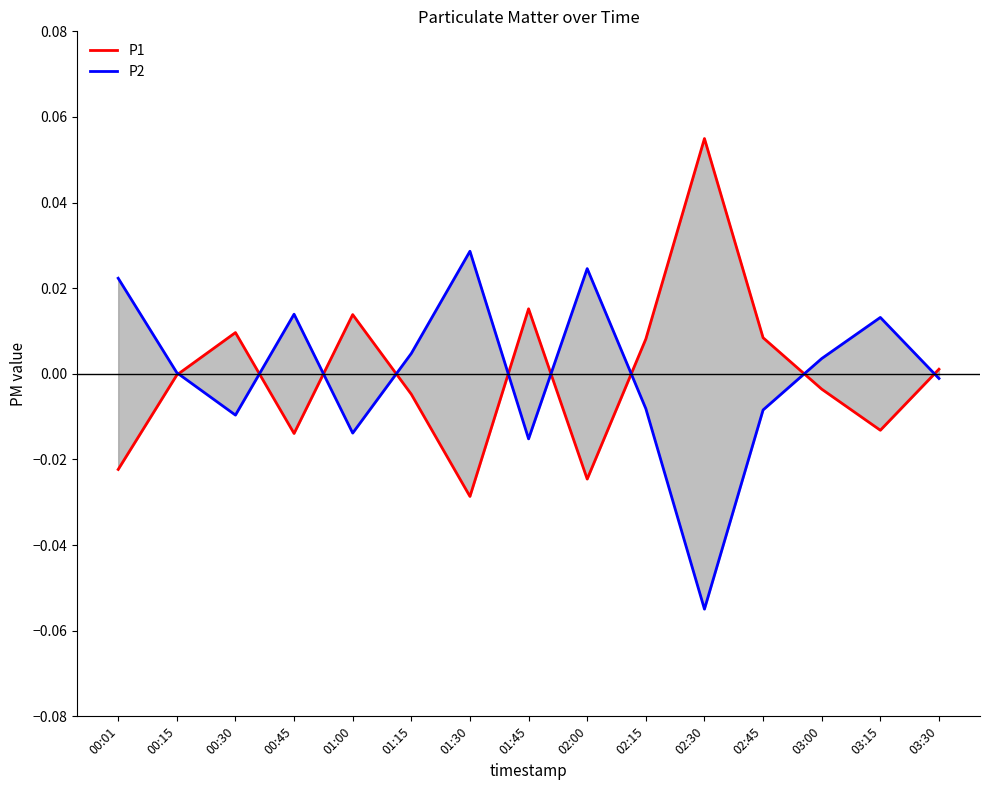

How many values in P2 are below zero?

7